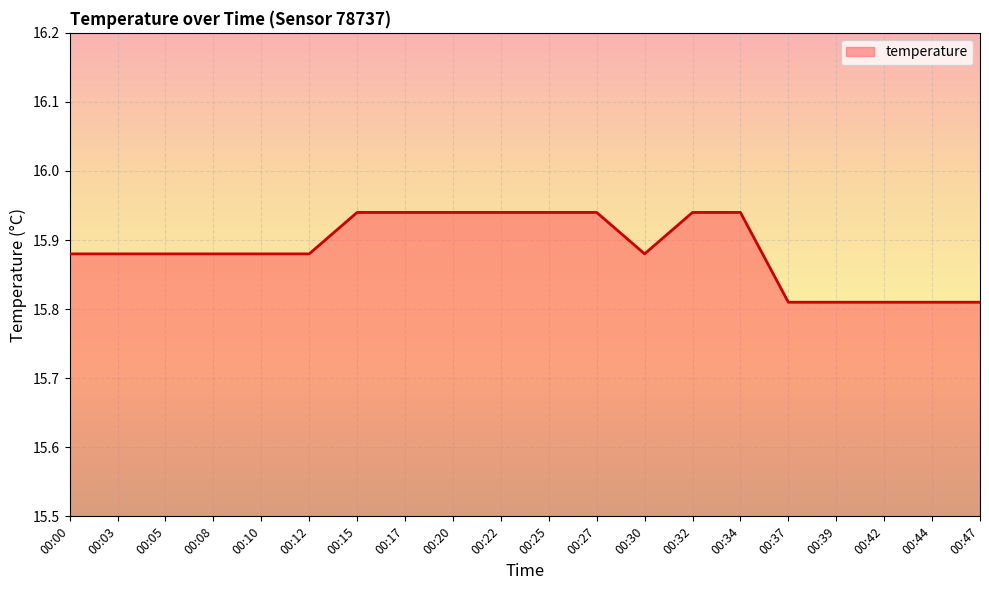

What is the ratio of the value at 00:15 to the value at 00:32?

1.0